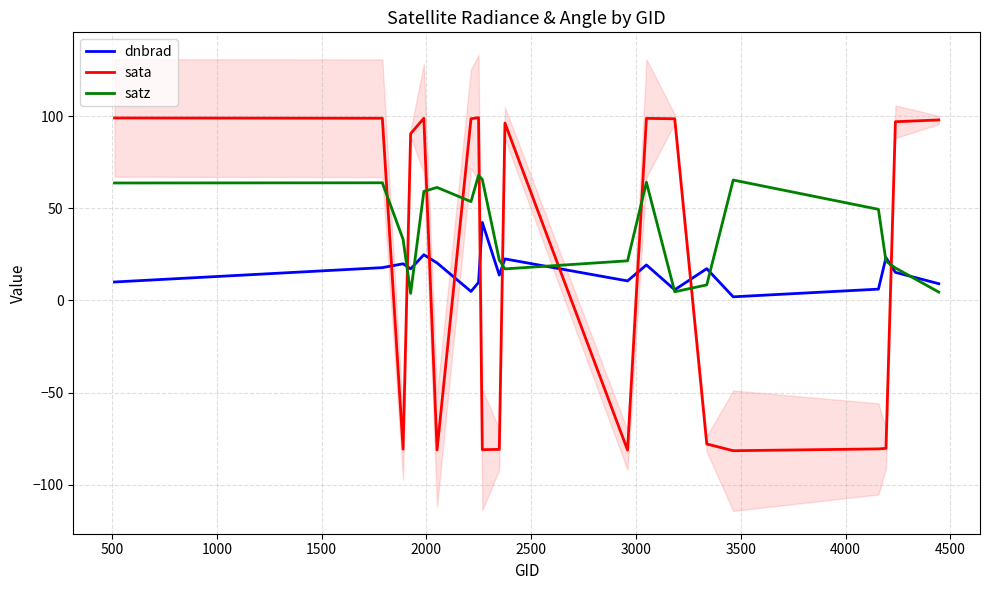

True or false: satz and sata cross at least once.

True